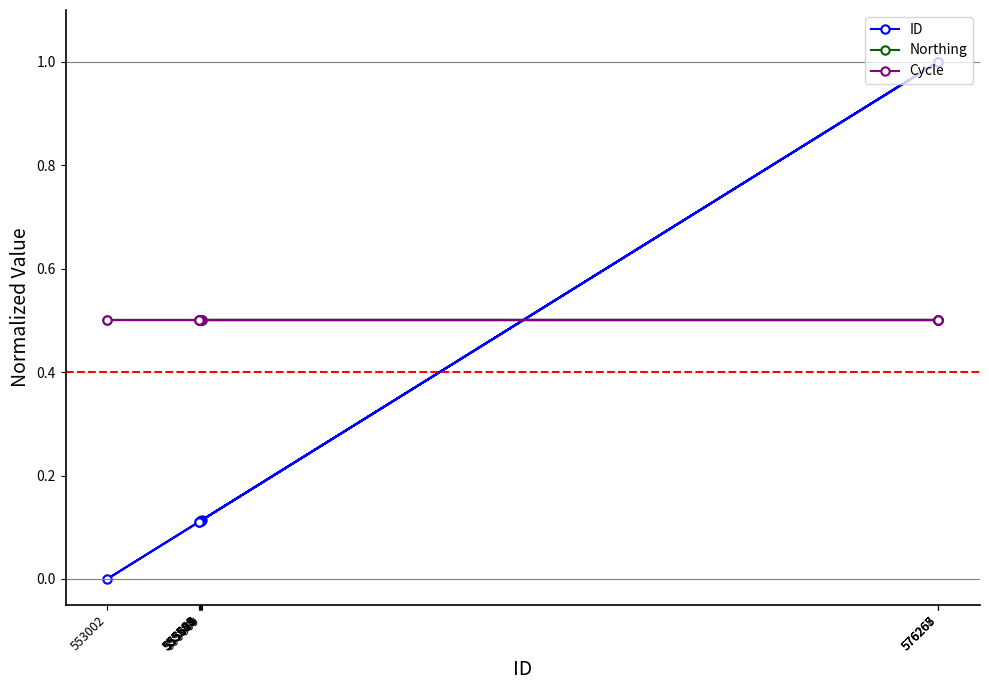

Between which two adjacent categories do ID and Northing first intersect?

555569 and 576268